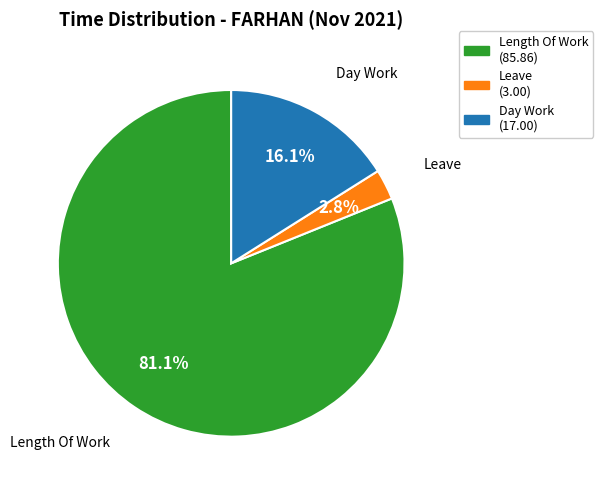

Does any single category account for the majority?

Yes